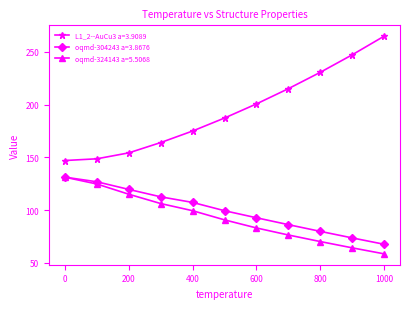

What is the difference between the maximum and minimum values in the oqmd-324143 a=5.5068 series?

72.6